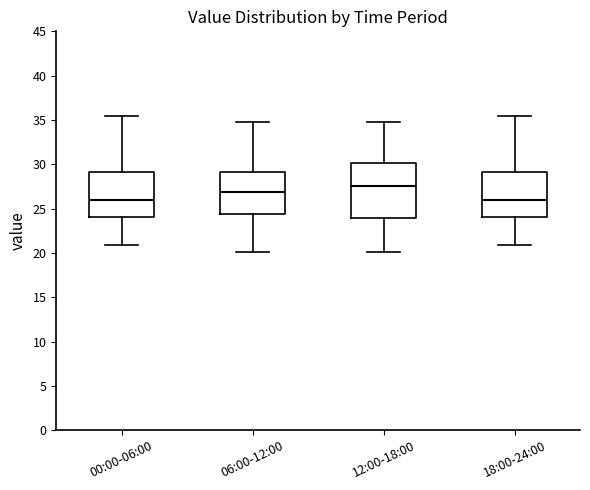

Reading left to right, read every box against the y-axis: the position of its median line, the range the box covers, and the ends of its whiskers. The values are not printed on the chart, so give them approximately, as read against the axis.

00:00-06:00: median 26.0, box 24.0 to 29.0, whiskers 21.0 to 35.5
06:00-12:00: median 27.0, box 24.5 to 29.0, whiskers 20.0 to 34.5
12:00-18:00: median 27.5, box 24.0 to 30.0, whiskers 20.0 to 34.5
18:00-24:00: median 26.0, box 24.0 to 29.0, whiskers 21.0 to 35.5